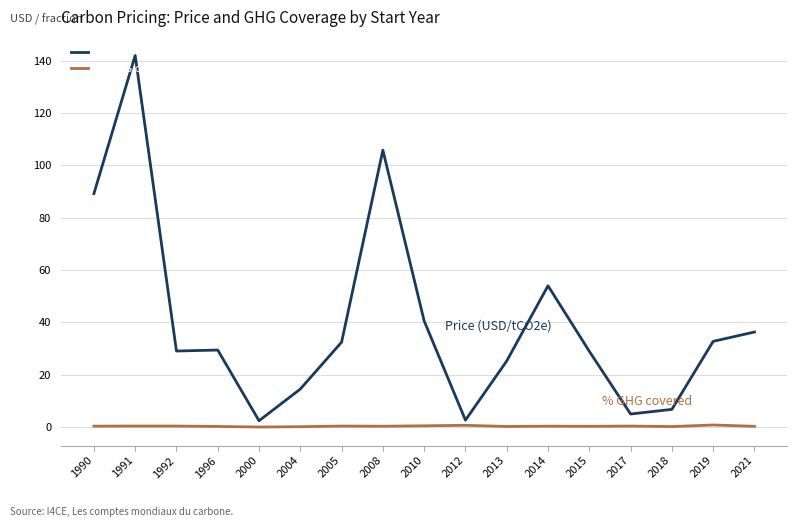

True or false: % GHG covered has more than 0 interior local peaks.

True